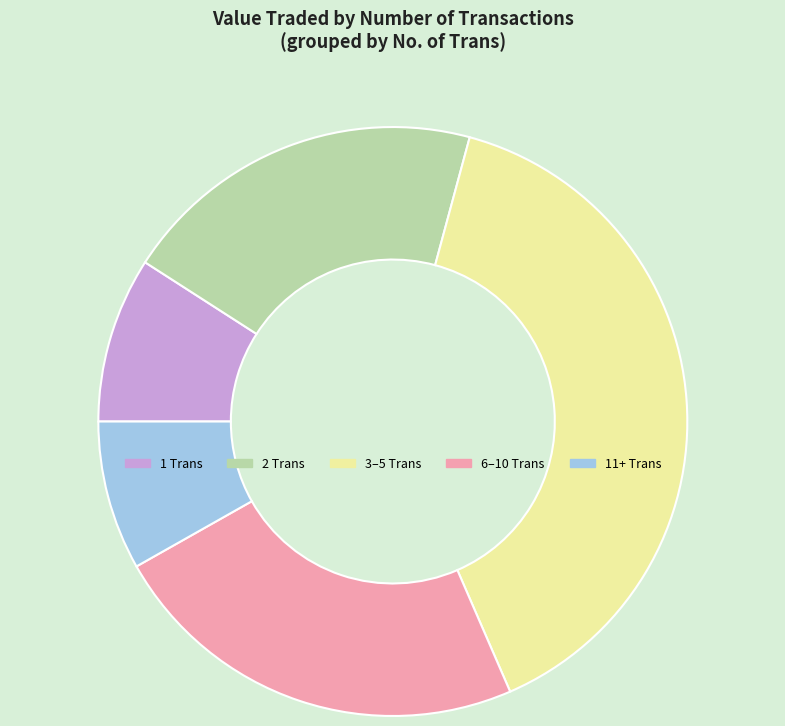

Between 11+ Trans and 6–10 Trans, which is larger?

6–10 Trans